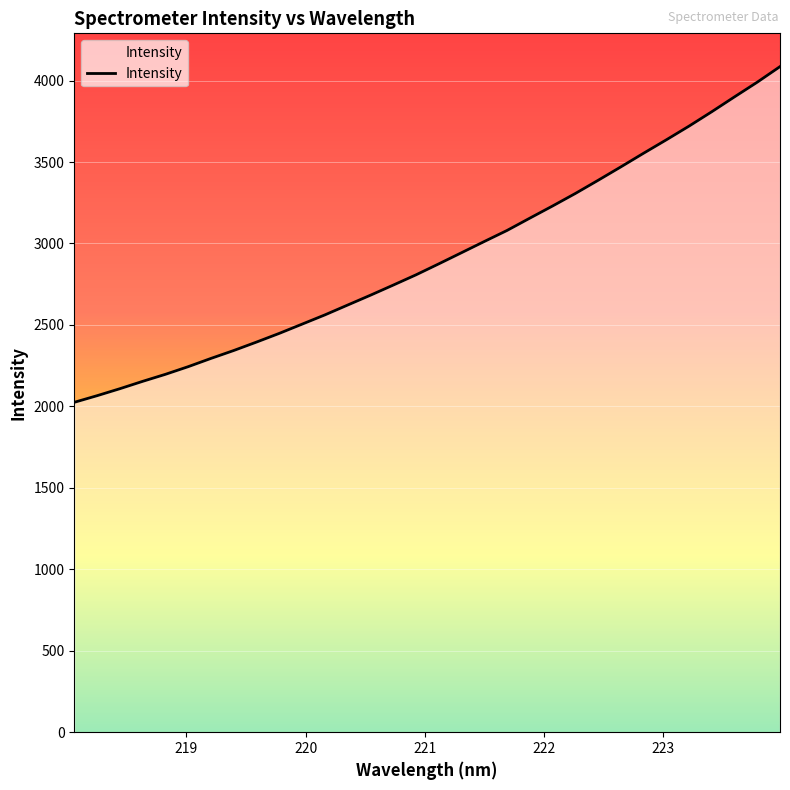

What is the minimum value shown in the chart?

2025.0